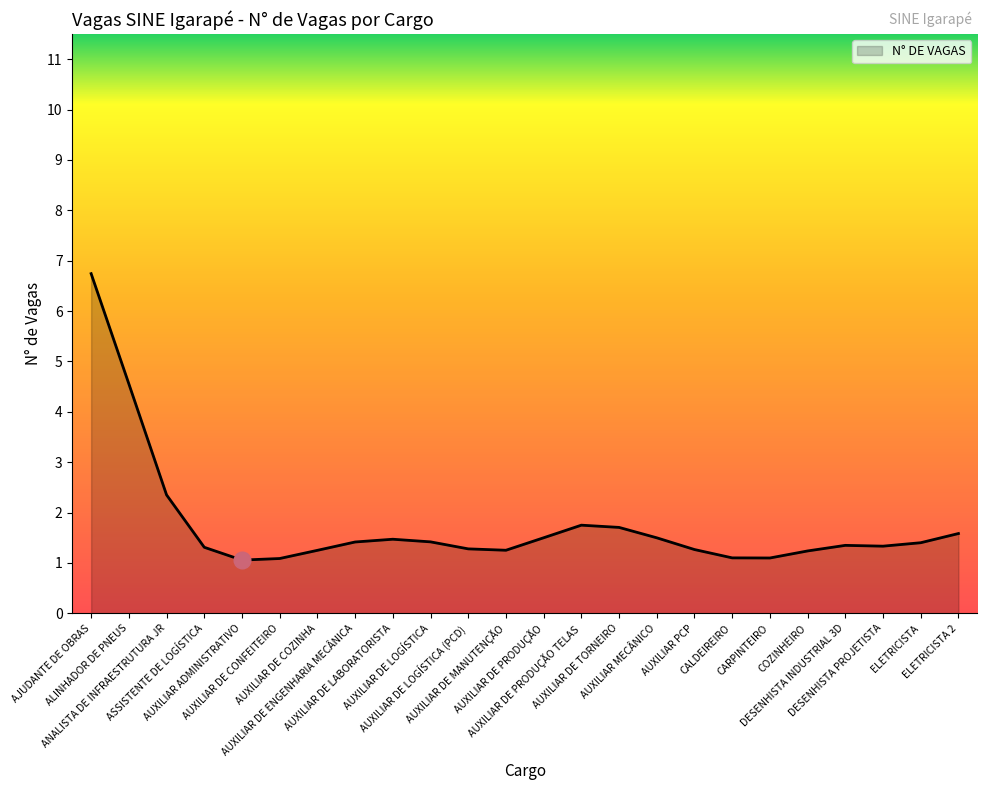

The value at AUXILIAR DE LABORATORISTA is 2. True or false?

False